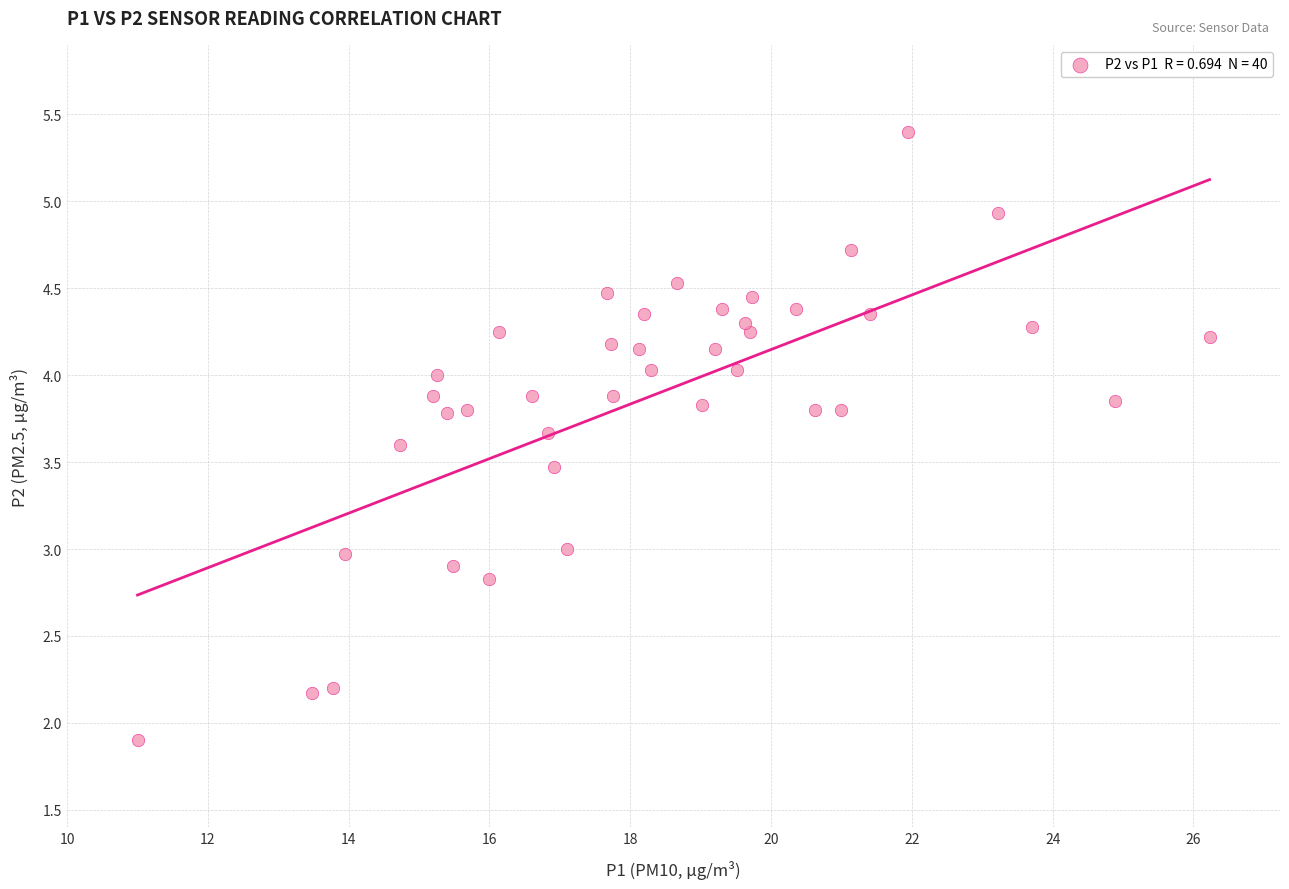

What is the range of X values (max minus min)?

15.2